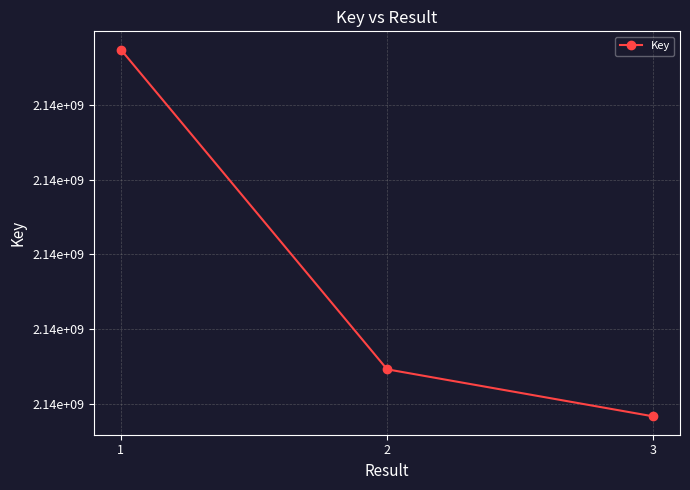

Does the chart have visible grid lines?

Yes